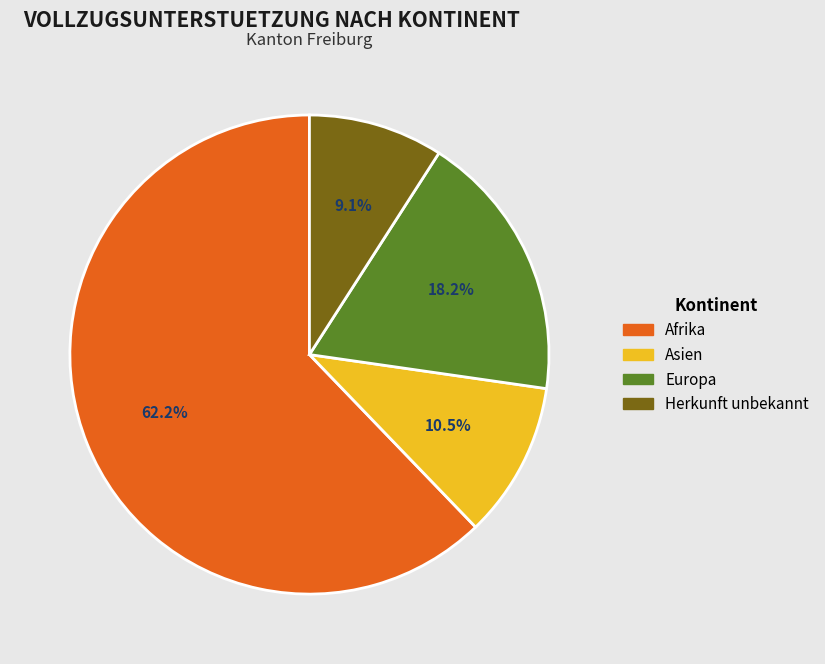

How many segments does this pie chart have?

4